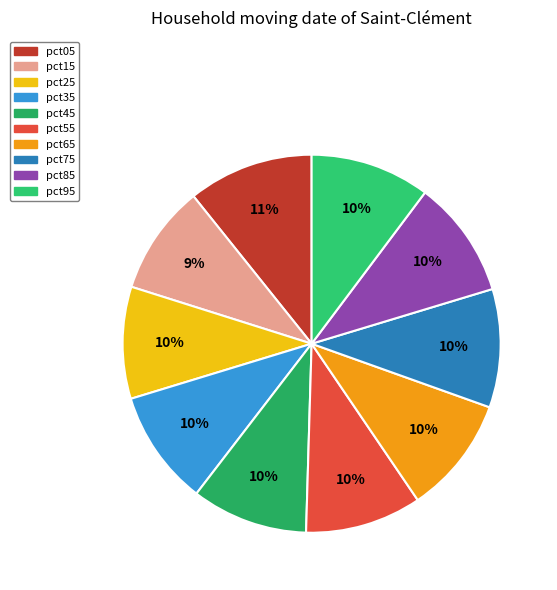

Which category has the smallest portion of the pie?

pct15